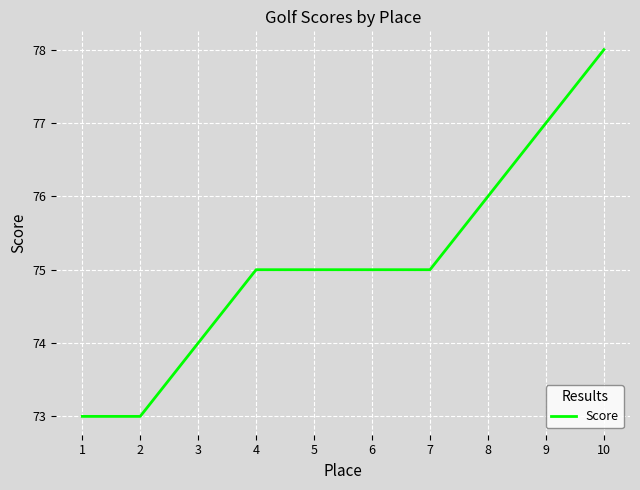

What is the smallest value displayed?

73